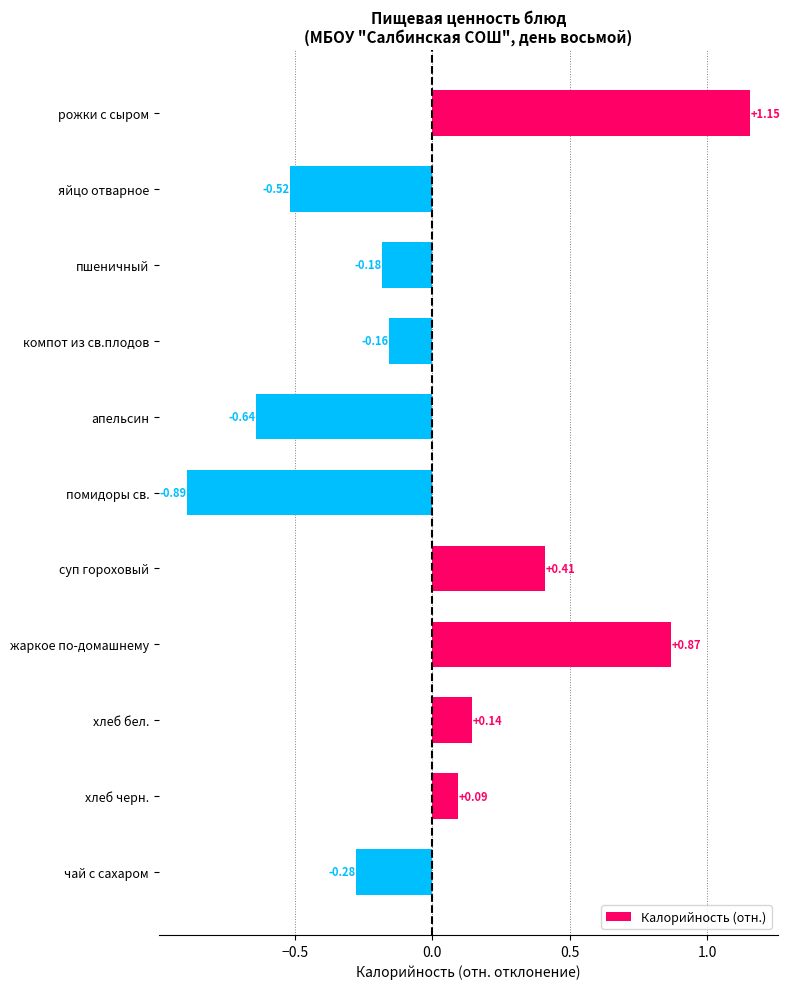

What is the difference between the second highest and minimum values?

1.8